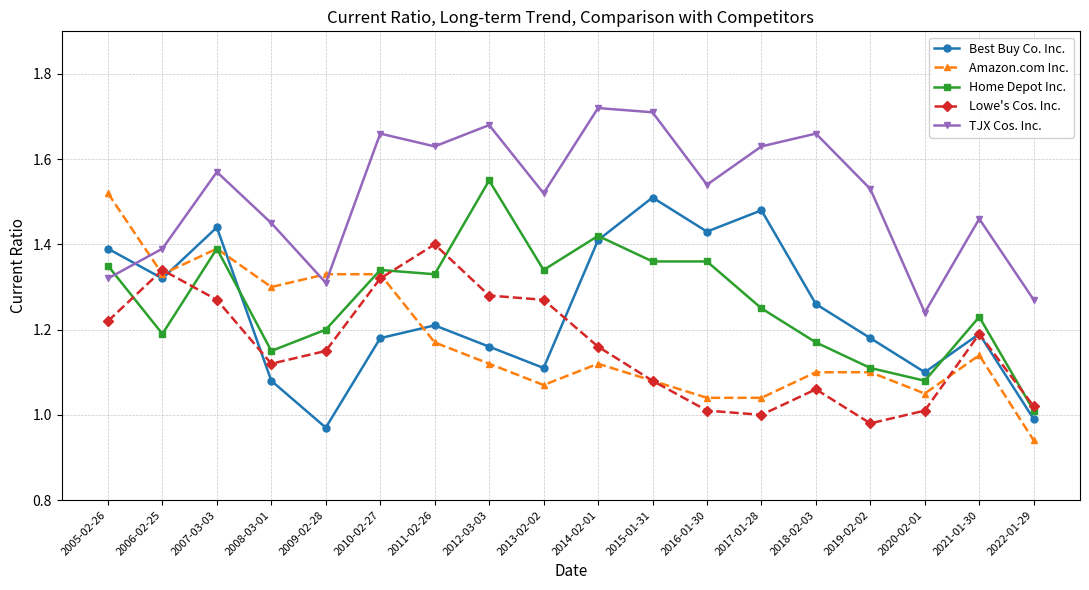

True or false: Best Buy Co. Inc. and Home Depot Inc. intersect in this chart.

True